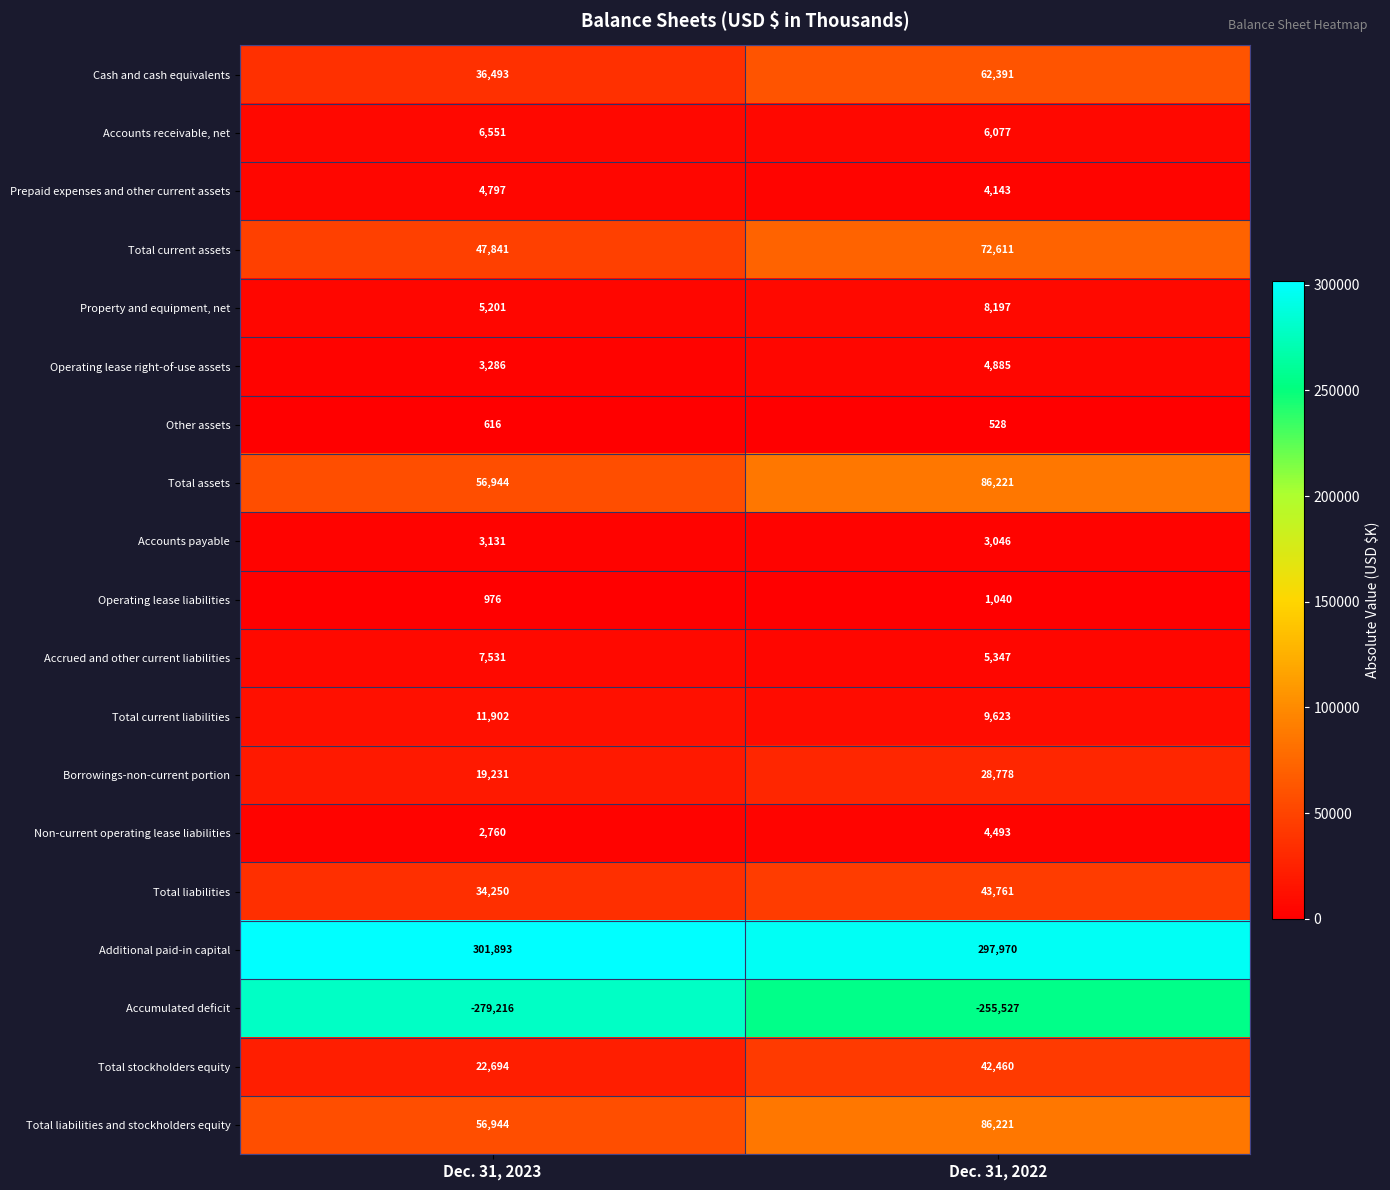

List the labels in order of Total current assets value, largest first.

Dec. 31, 2022, Dec. 31, 2023